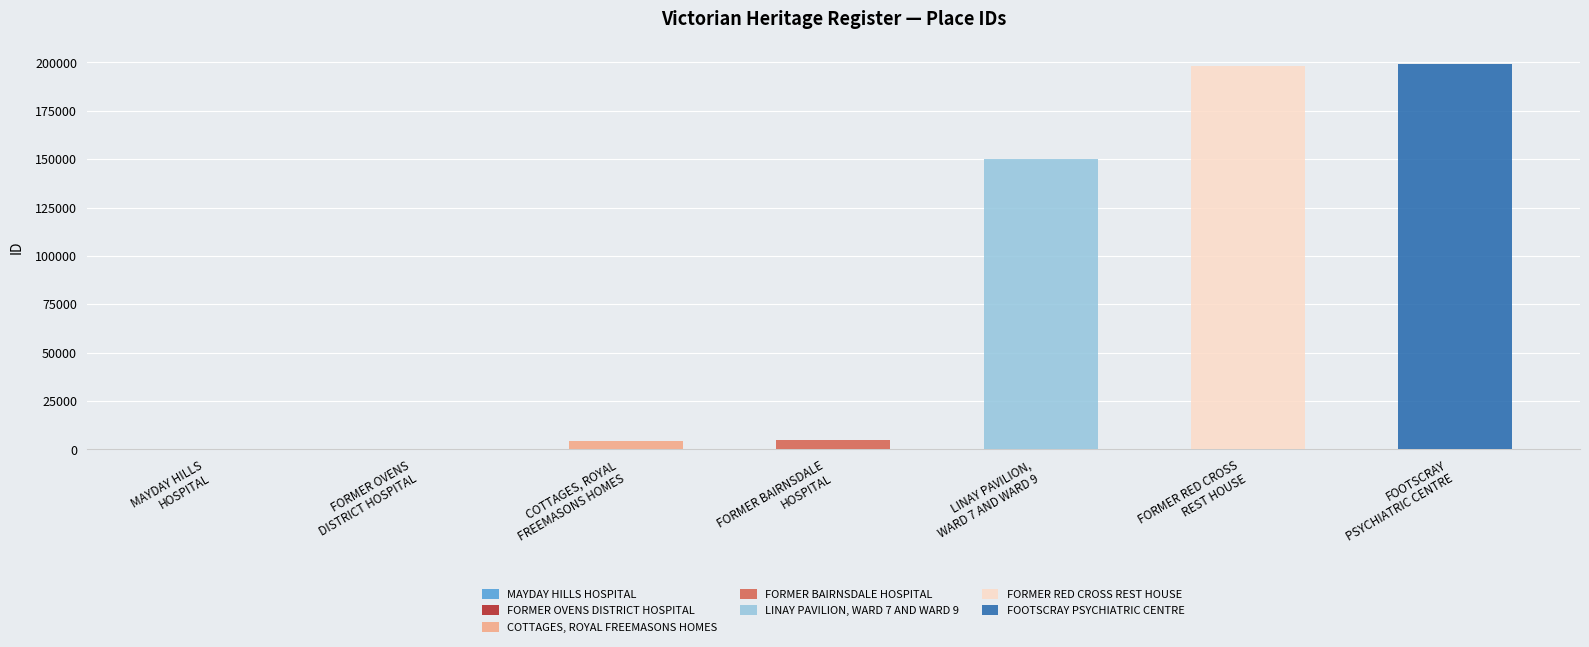

Is it true that the value at FOOTSCRAY PSYCHIATRIC CENTRE is 136468?

False